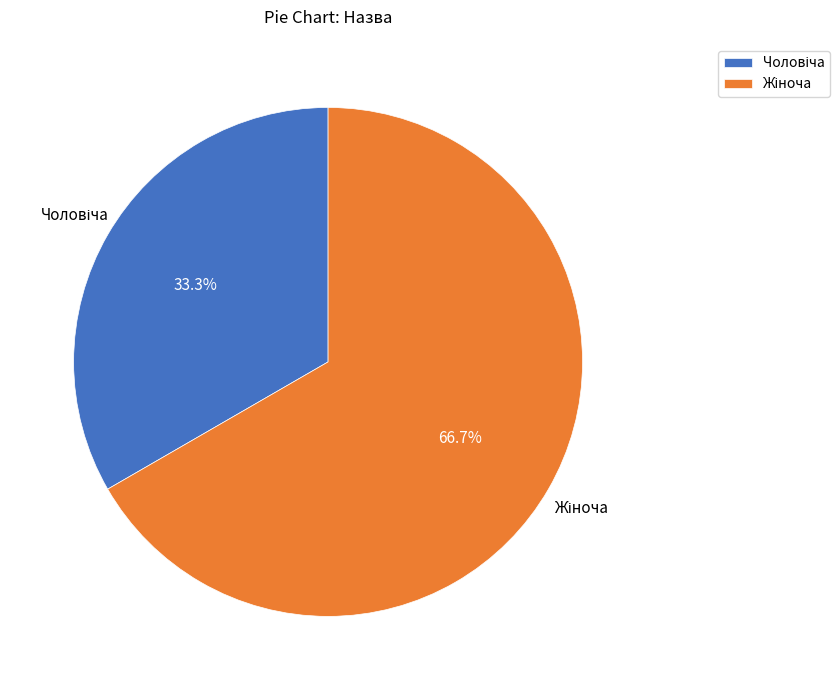

Does any single category account for the majority?

Yes